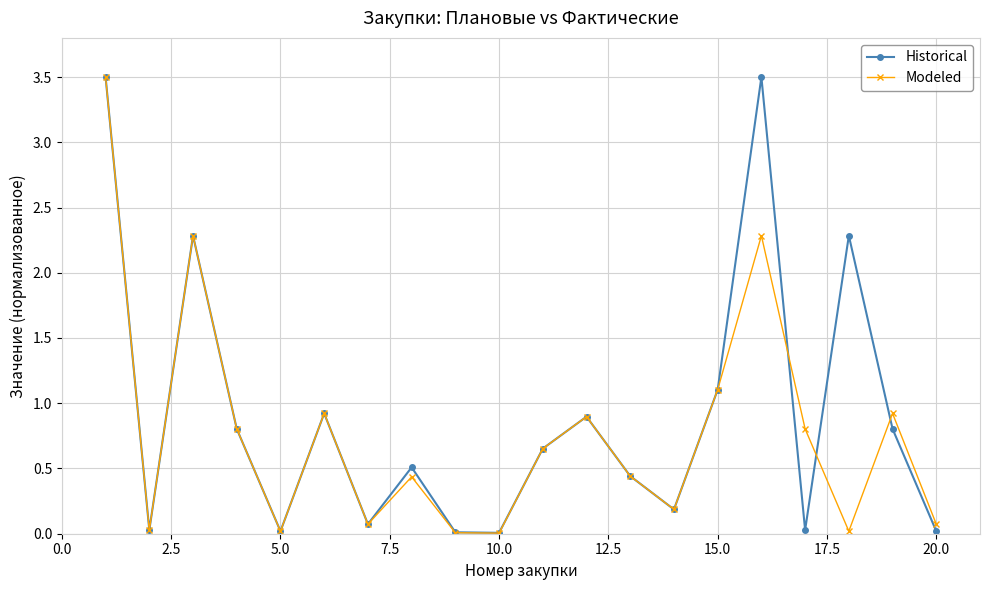

What is the maximum value shown in the chart?

3.5